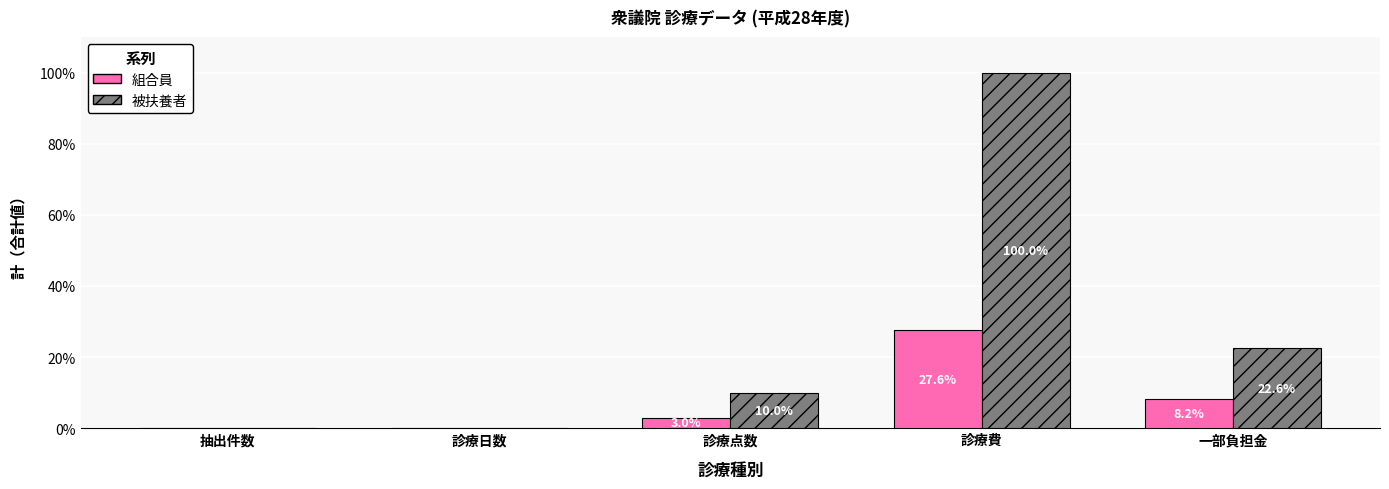

The value of 被扶養者 at 診療点数 is 17.8. True or false?

False